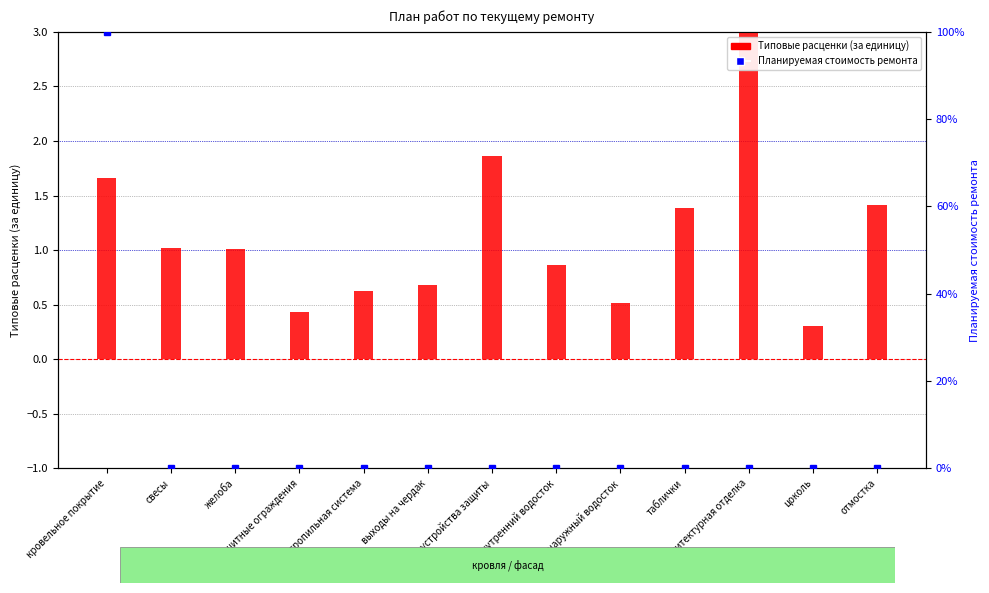

Reading right to left, list all the values displayed in this chart.

Типовые расценки (за единицу): 1.4	0.3	3.0	1.4	0.5	0.9	1.9	0.7	0.6	0.4	1.0	1.0	1.7
Планируемая стоимость ремонта: 0.0	0.0	0.0	0.0	0.0	0.0	0.0	0.0	0.0	0.0	0.0	0.0	100.0